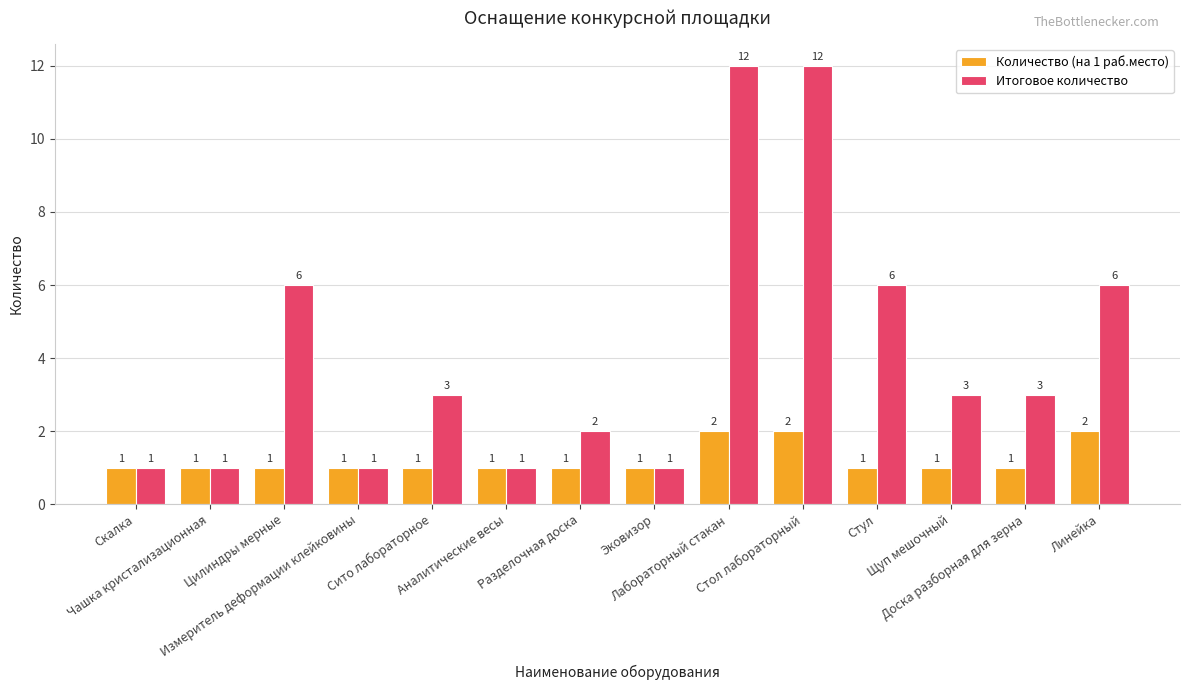

What is the maximum value for Итоговое количество?

12